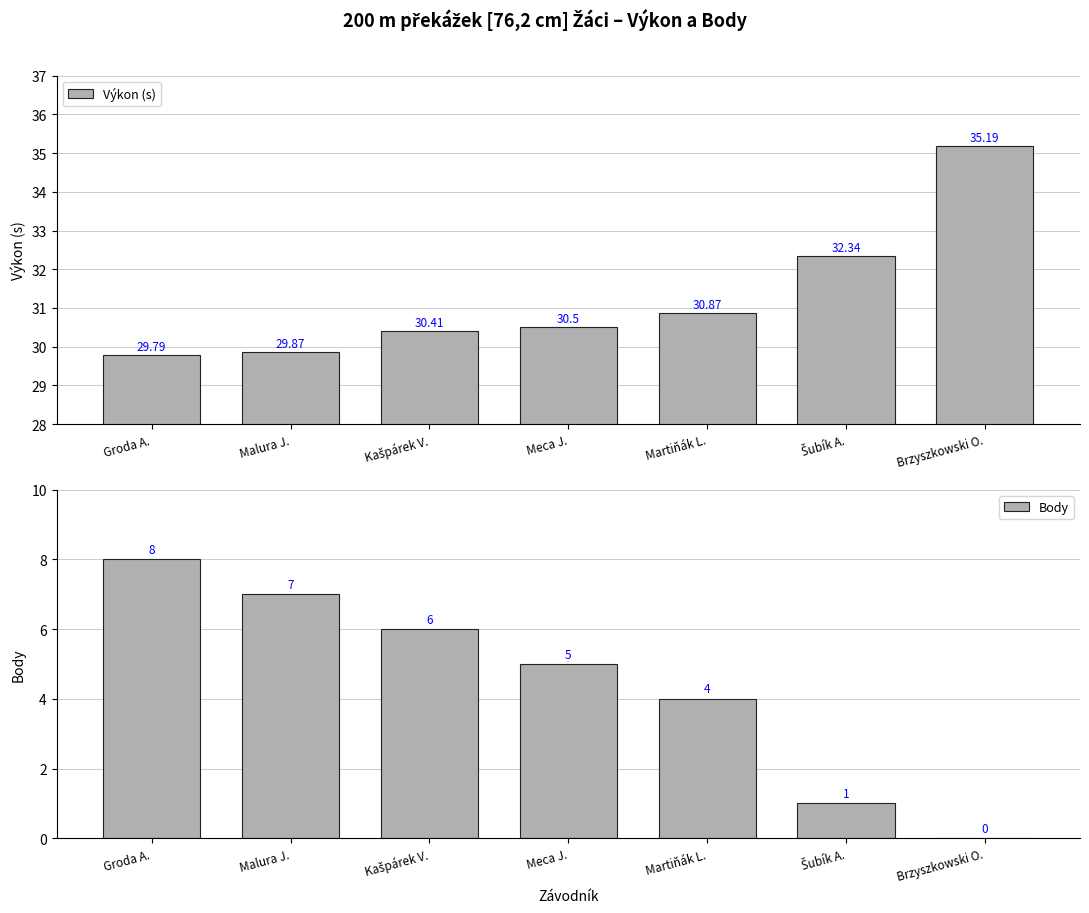

What is the label of the 6th bar from the right?

Malura J.